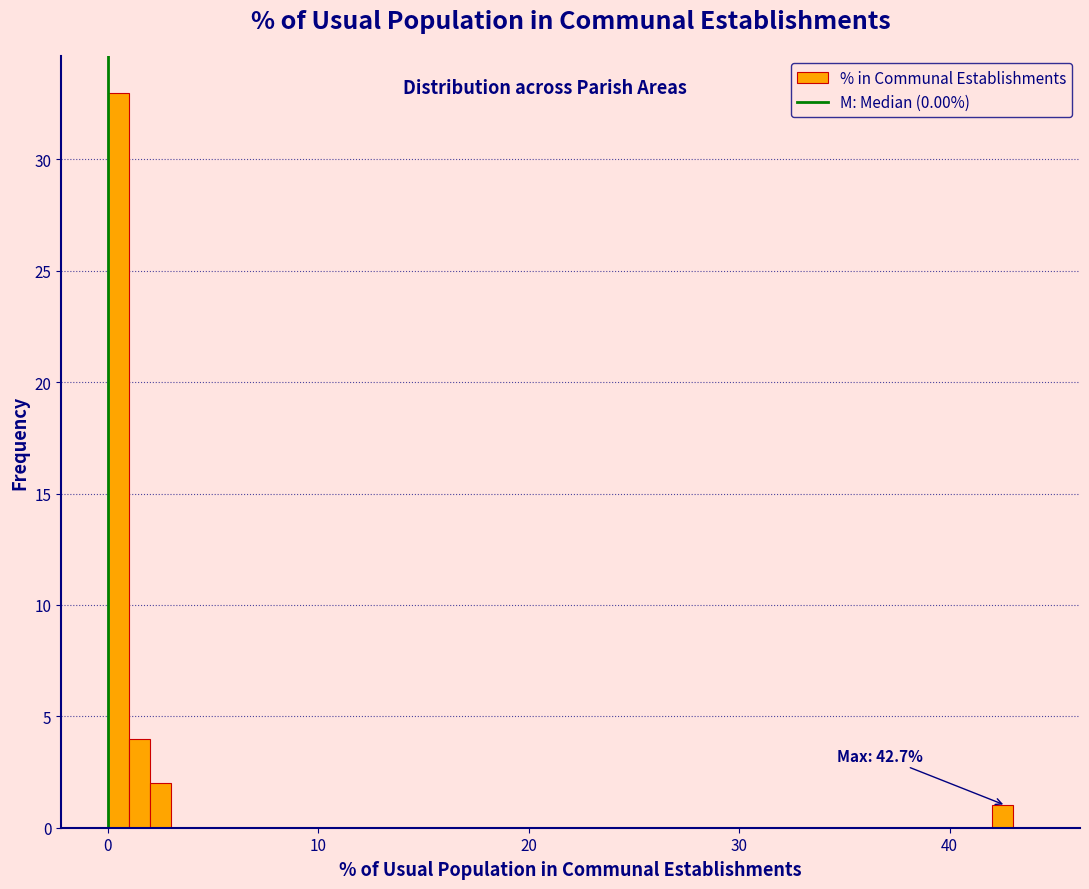

Read against the x-axis, roughly where is the centre of the tallest bar?

1